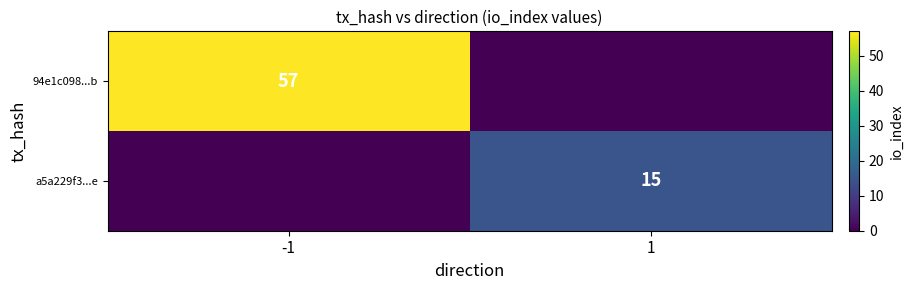

Is it true that a5a229f3...e equals 27 at 1?

False